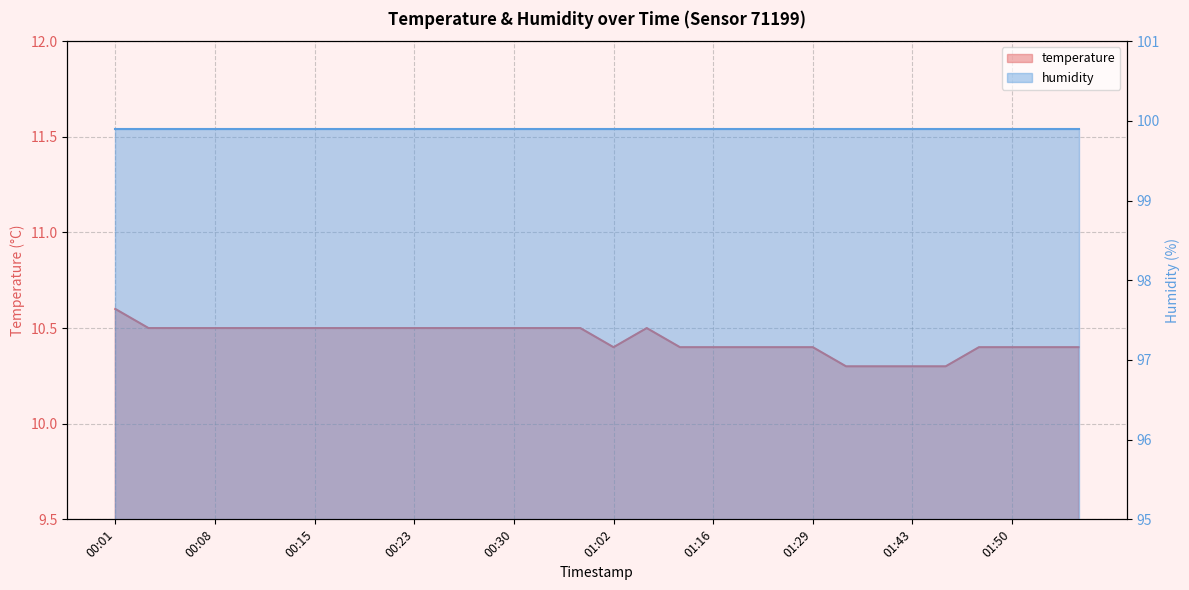

True or false: there are more than 0 points higher than both neighbors.

True